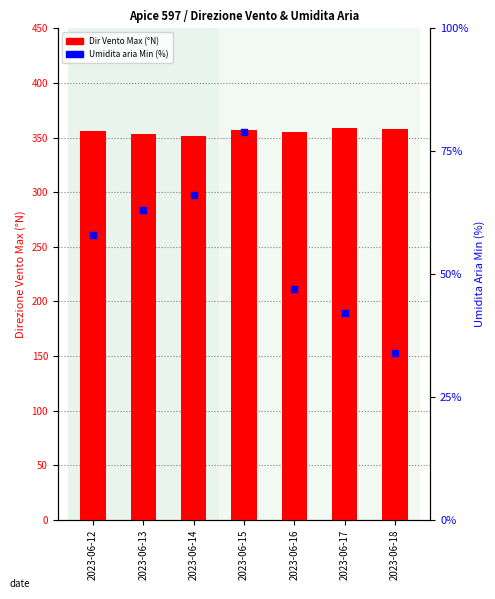

What are all the series names shown in the legend?

Dir Vento Max (°N), Umidita aria Min (%)